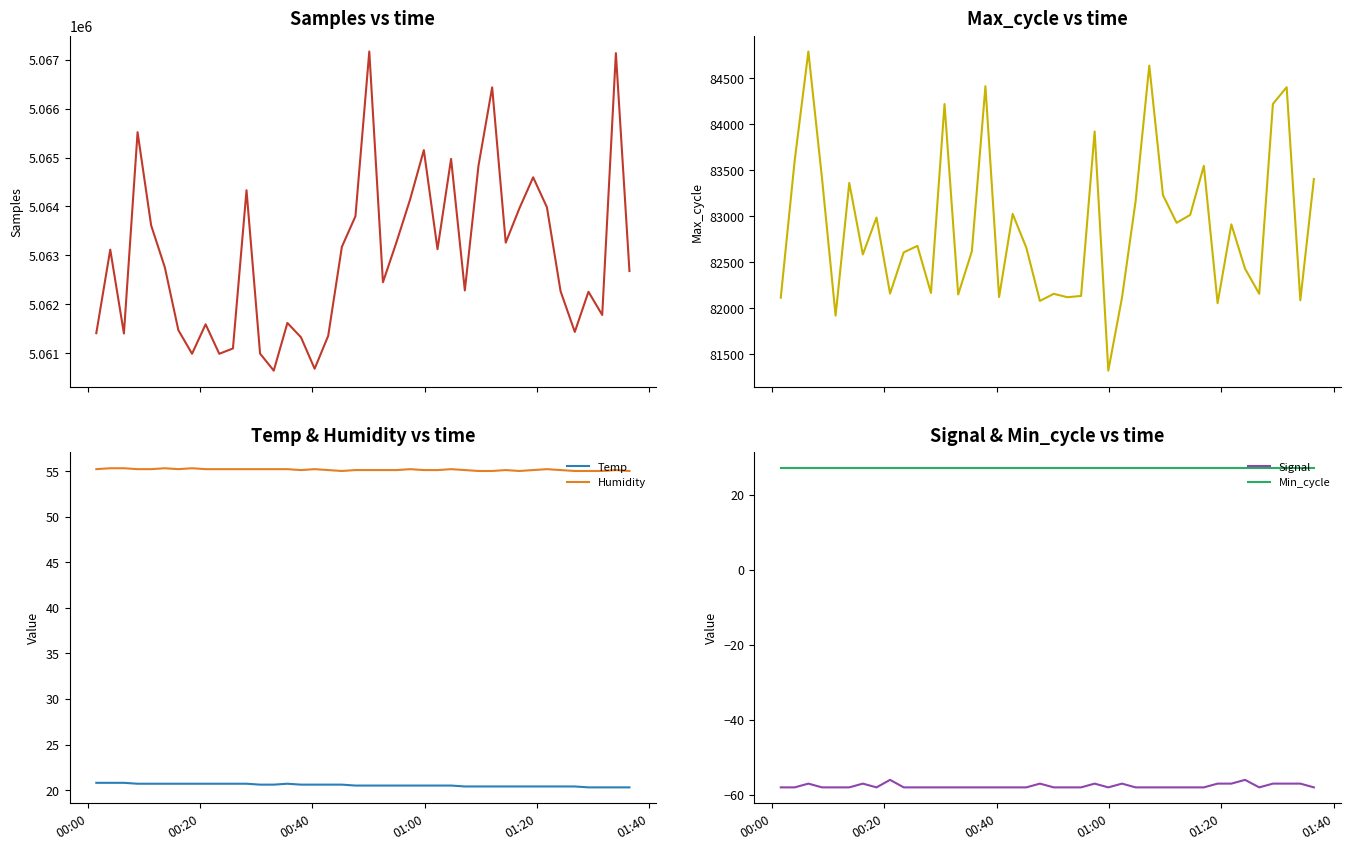

How many categories are shown in the chart?

40